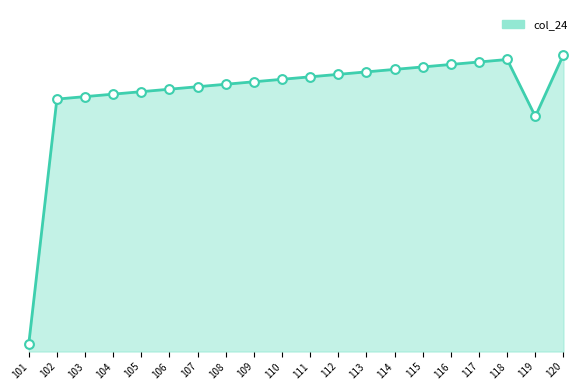

Between 113 and 110, which is larger?

113